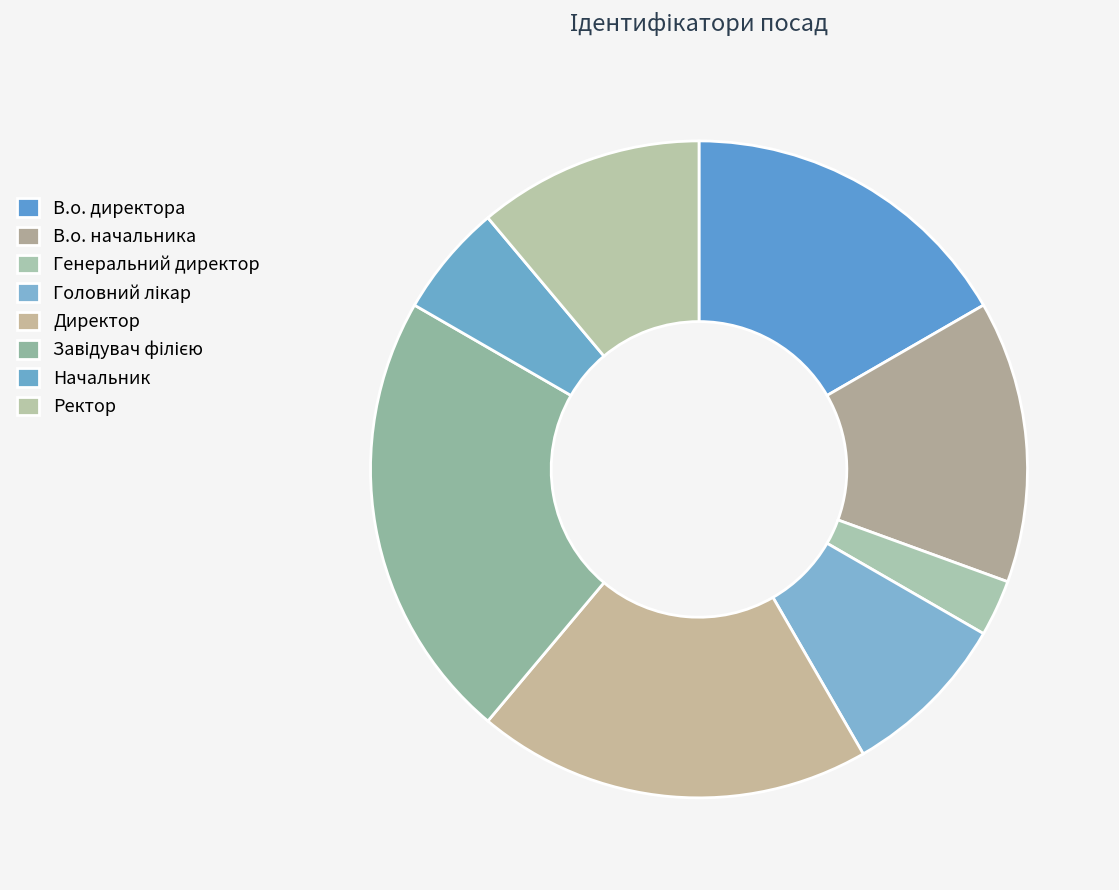

To the nearest percent, what is the combined percentage of В.о. начальника and Директор?

33%